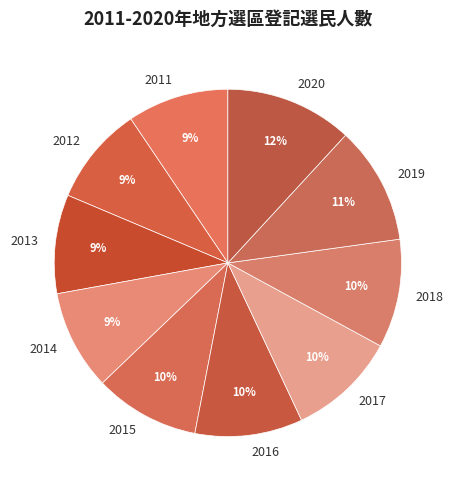

Is the sum of 2012 and 2016 greater than half?

No